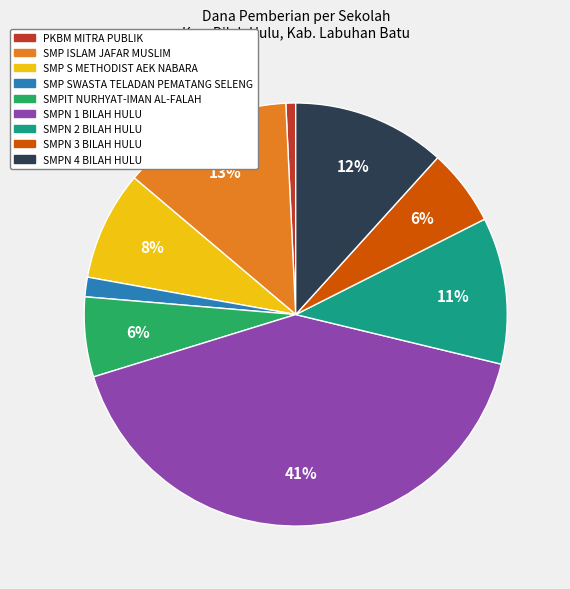

What percentage is the SMPN 3 BILAH HULU slice, to the nearest percent?

6%